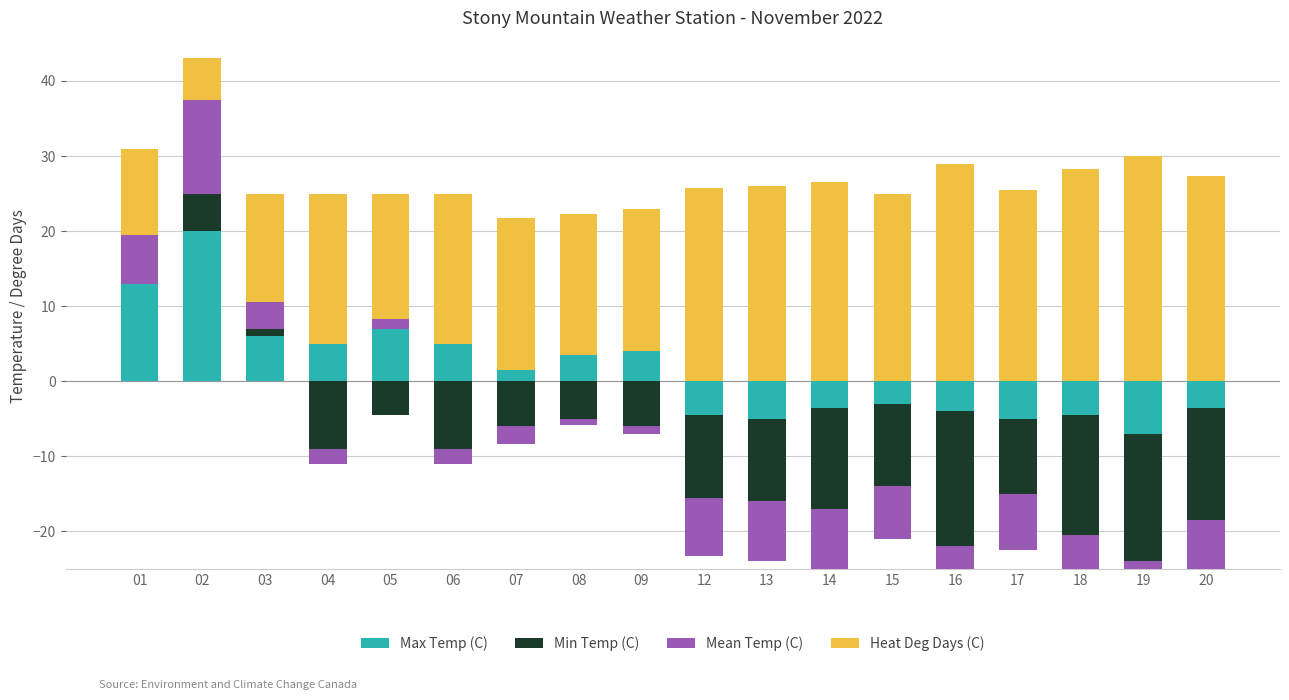

How many categories are shown in the chart?

18